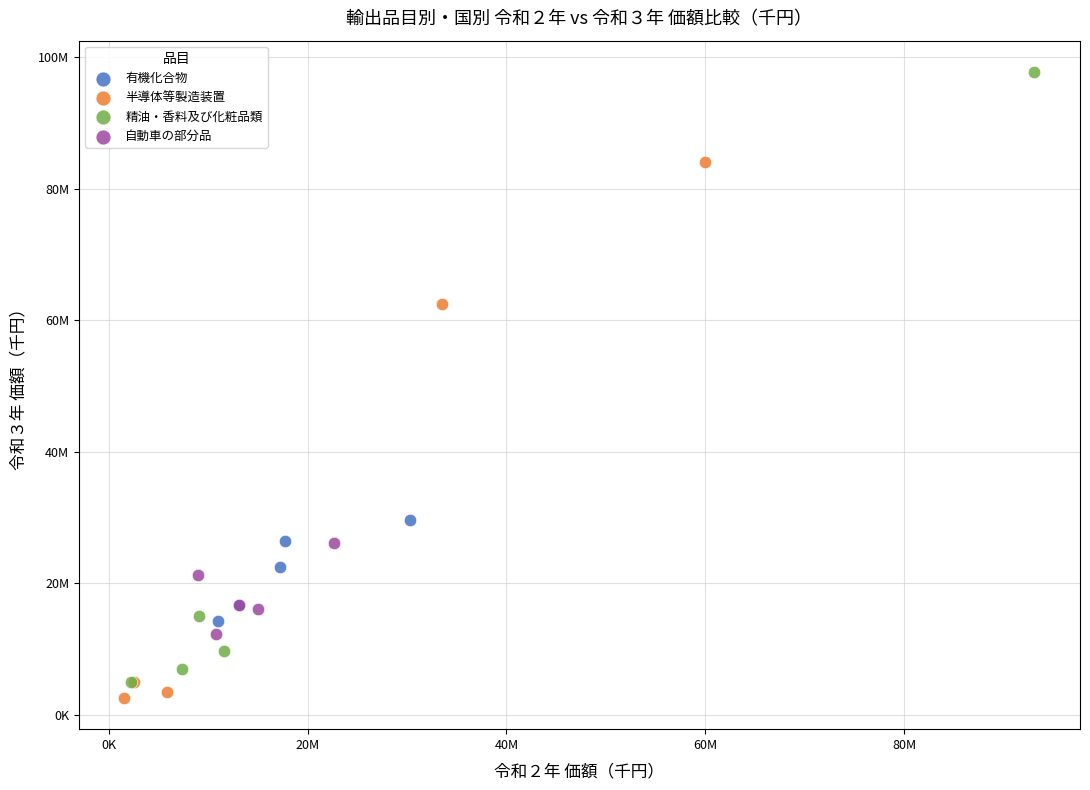

Which series has the largest Y range (max minus min)?

精油・香料及び化粧品類